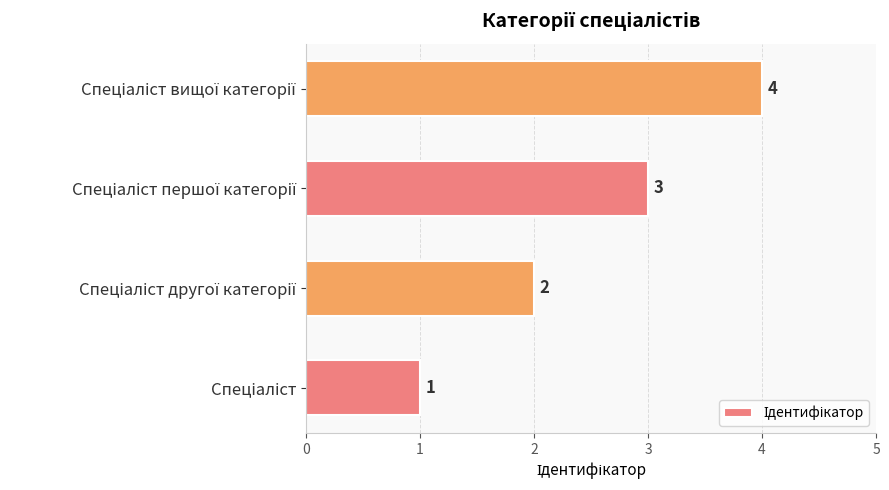

How many bars are there in total?

4